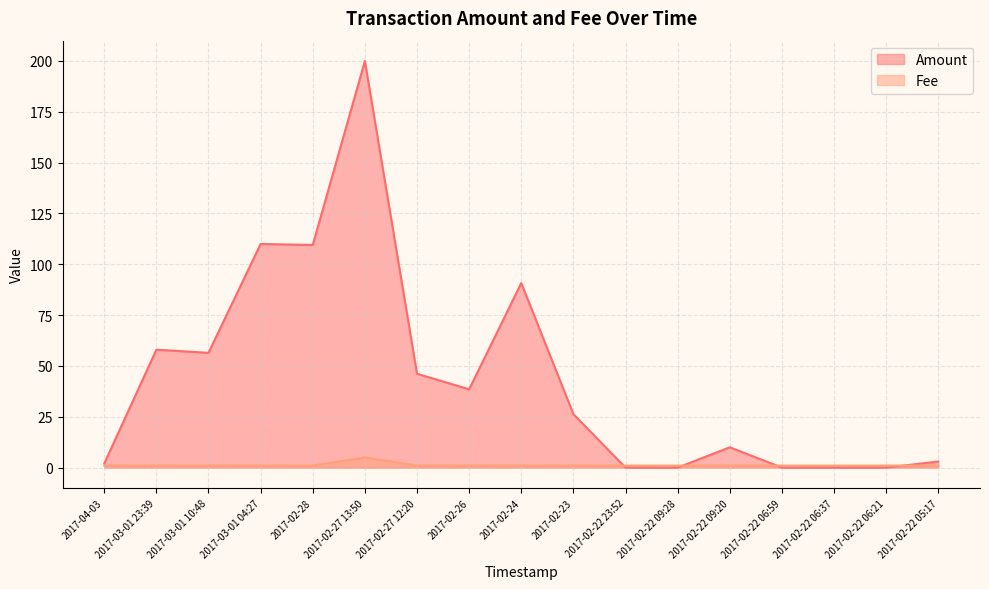

Count the number of data series in this chart.

2